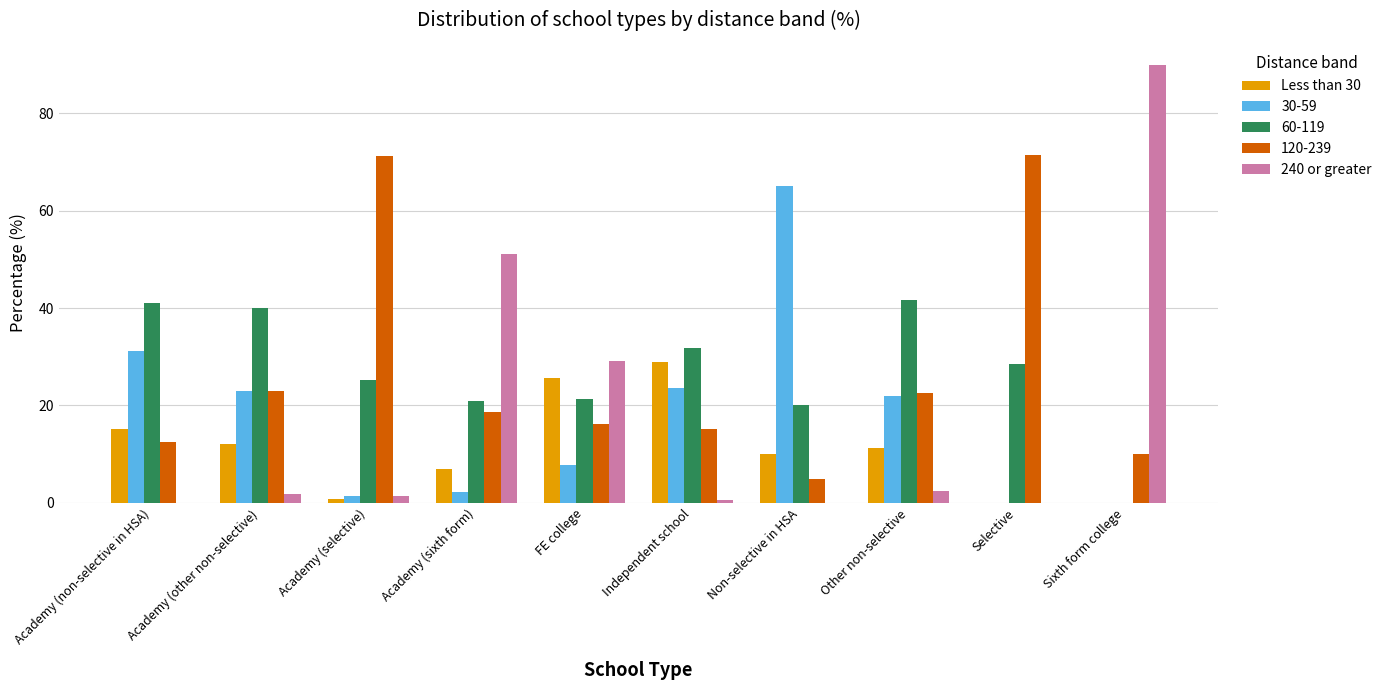

How many groups of bars are there?

10